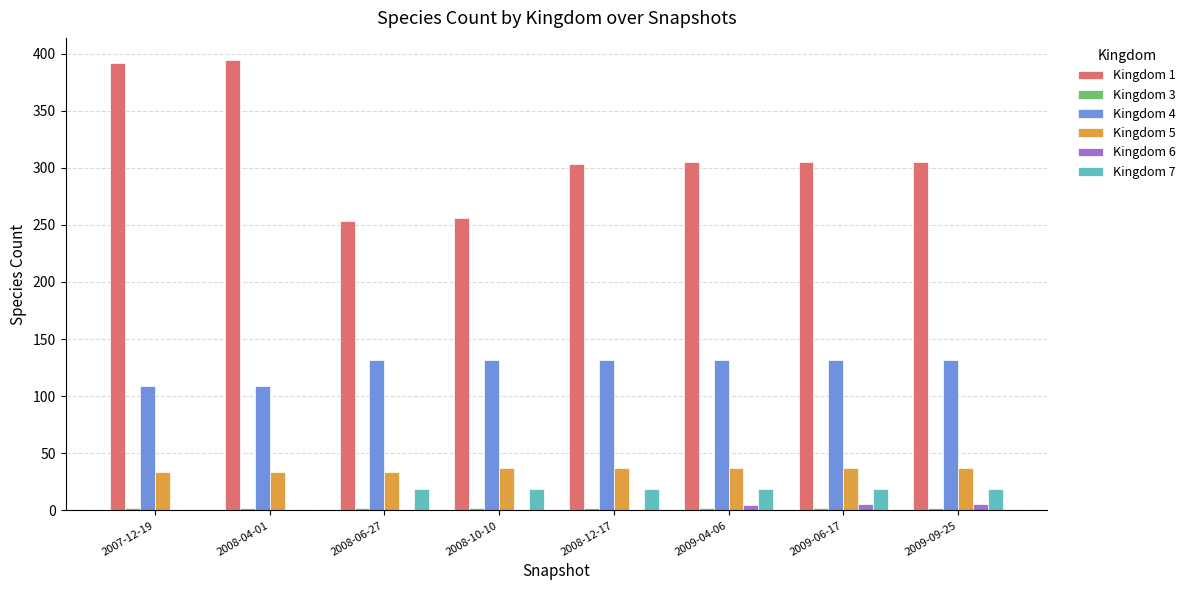

The Kingdom 5 series shows 58 at 2008-12-17. True or false?

False